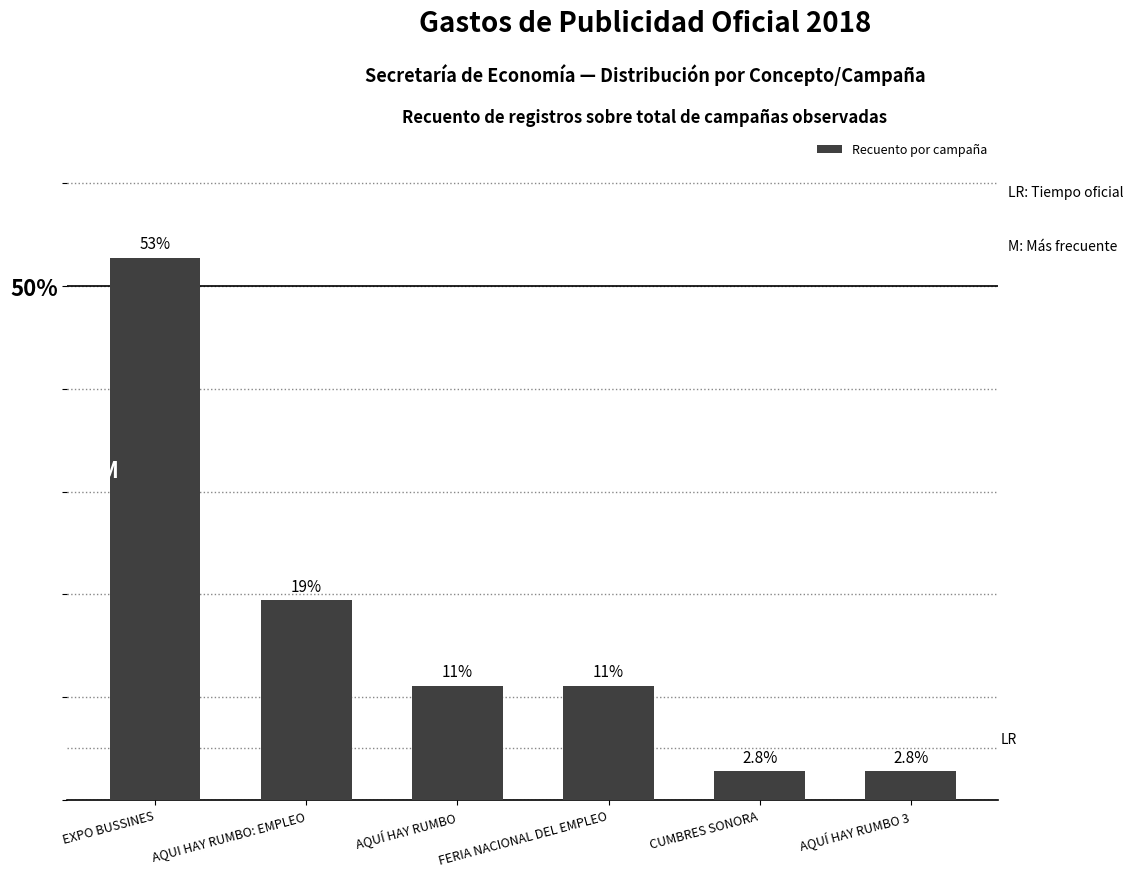

What is the difference between the maximum and minimum values?

50.0